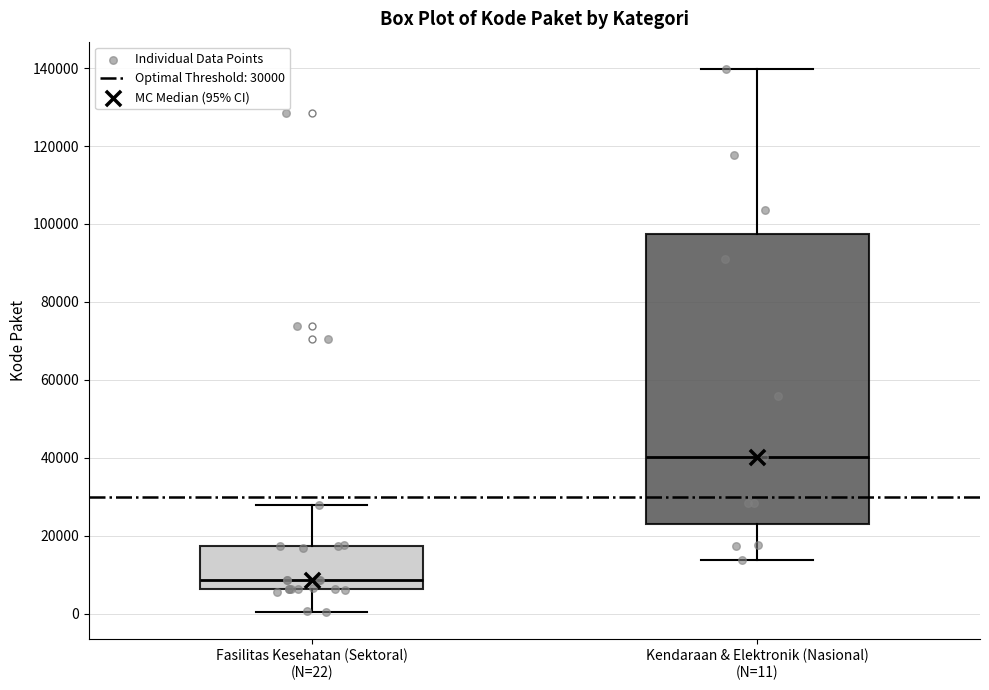

Which box has the lowest median line?

Fasilitas Kesehatan (Sektoral) (N=22)